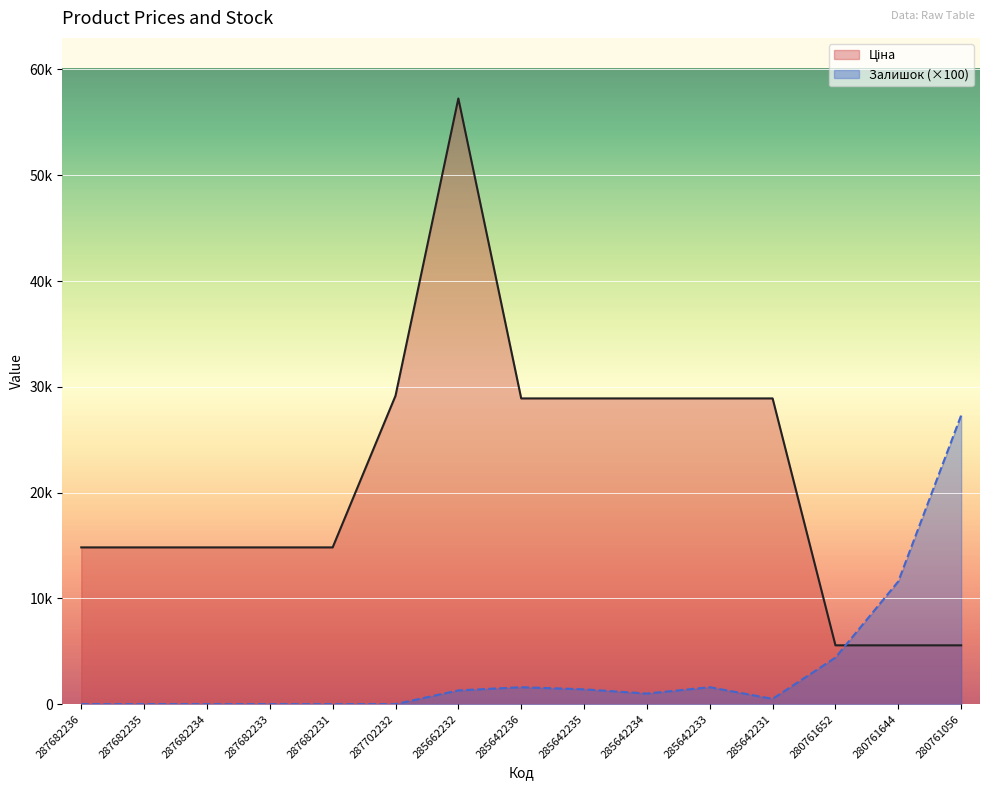

How many data points in Залишок are above 1000?

7